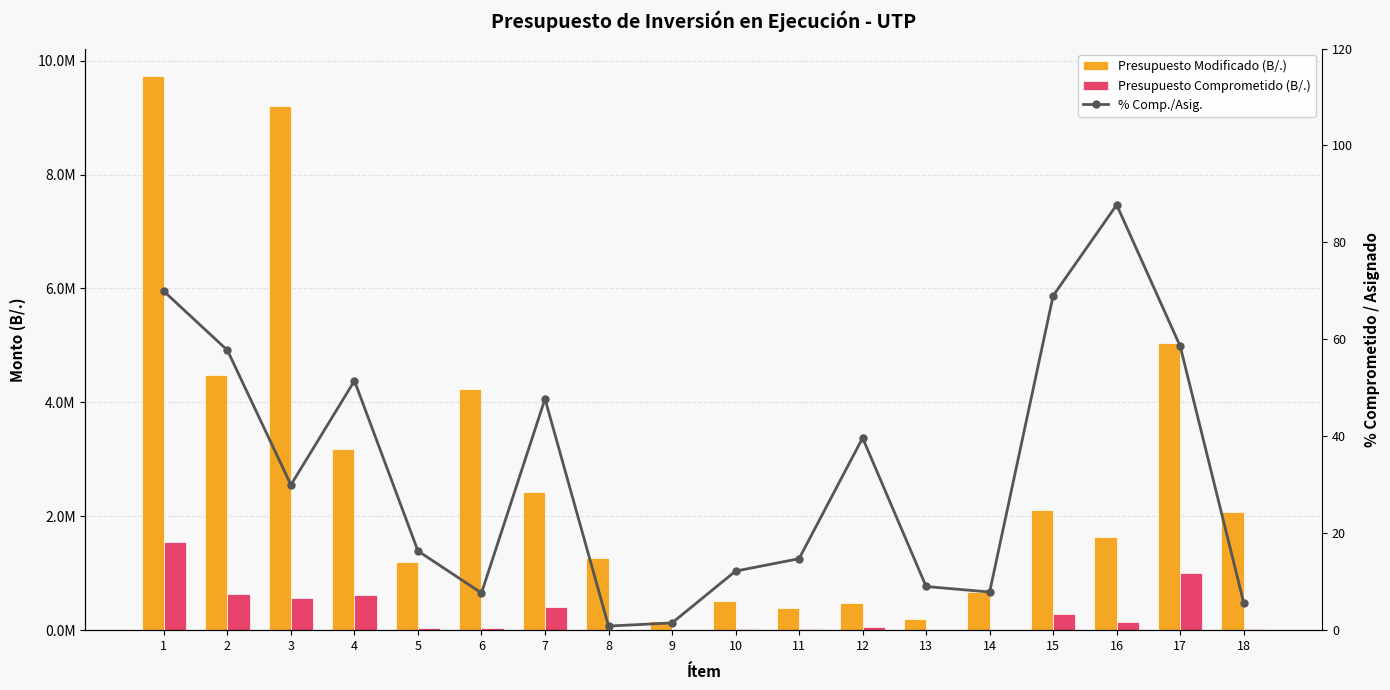

Which category has the highest value in the % Comp./Asig. series?

16